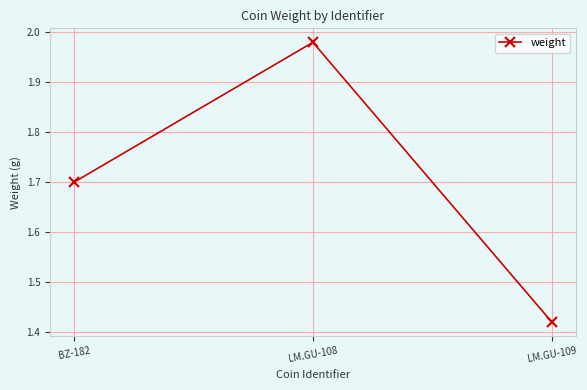

Where is the data nearest to the value 1?

LM.GU-109